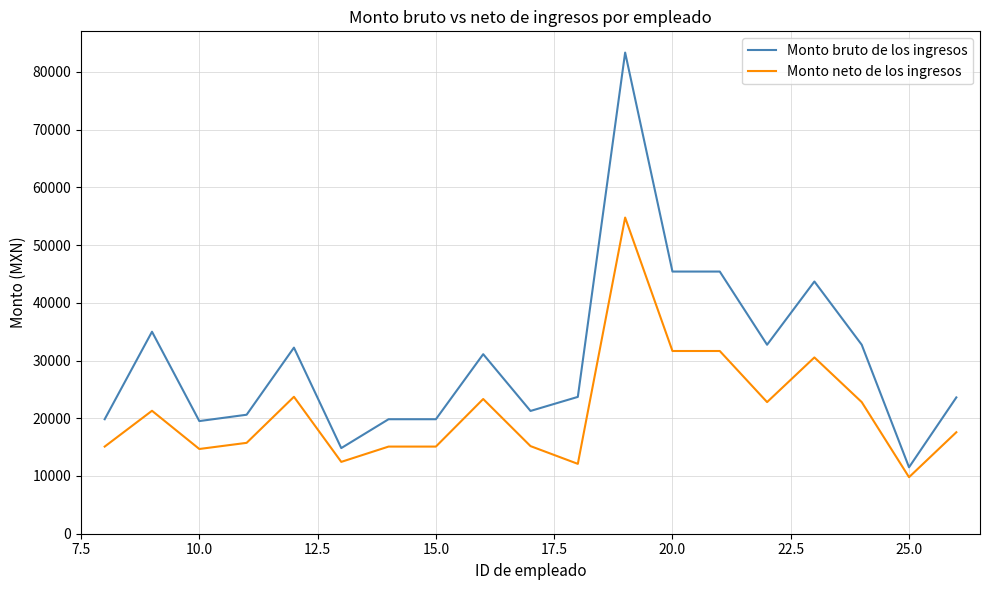

What is the lowest value of the Monto bruto de los ingresos series?

11506.8